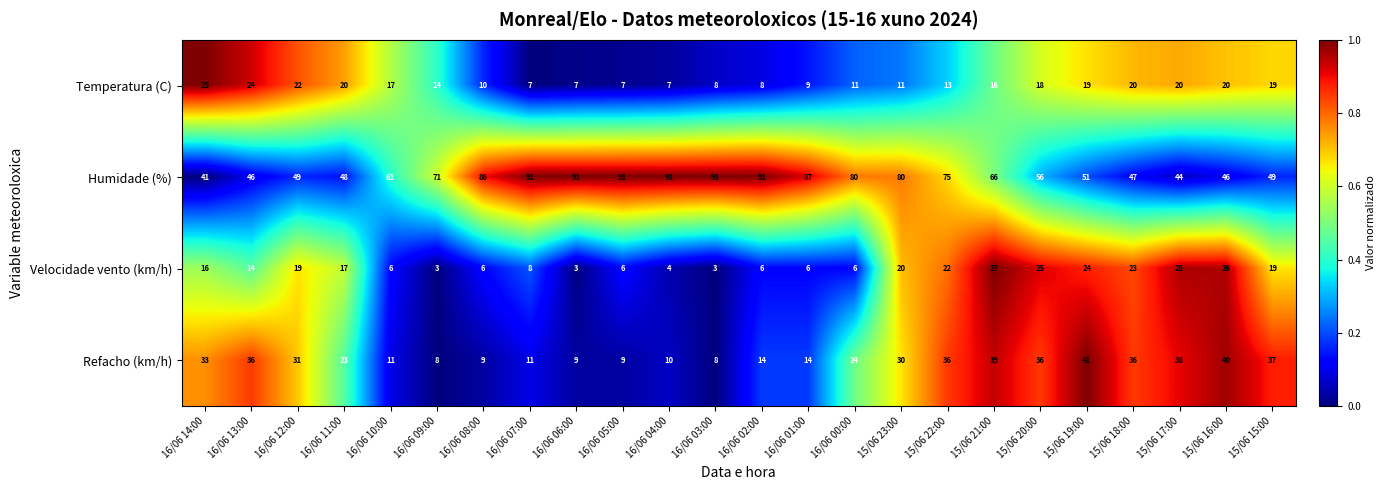

Which series has the widest spread of values?

Humidade (%)